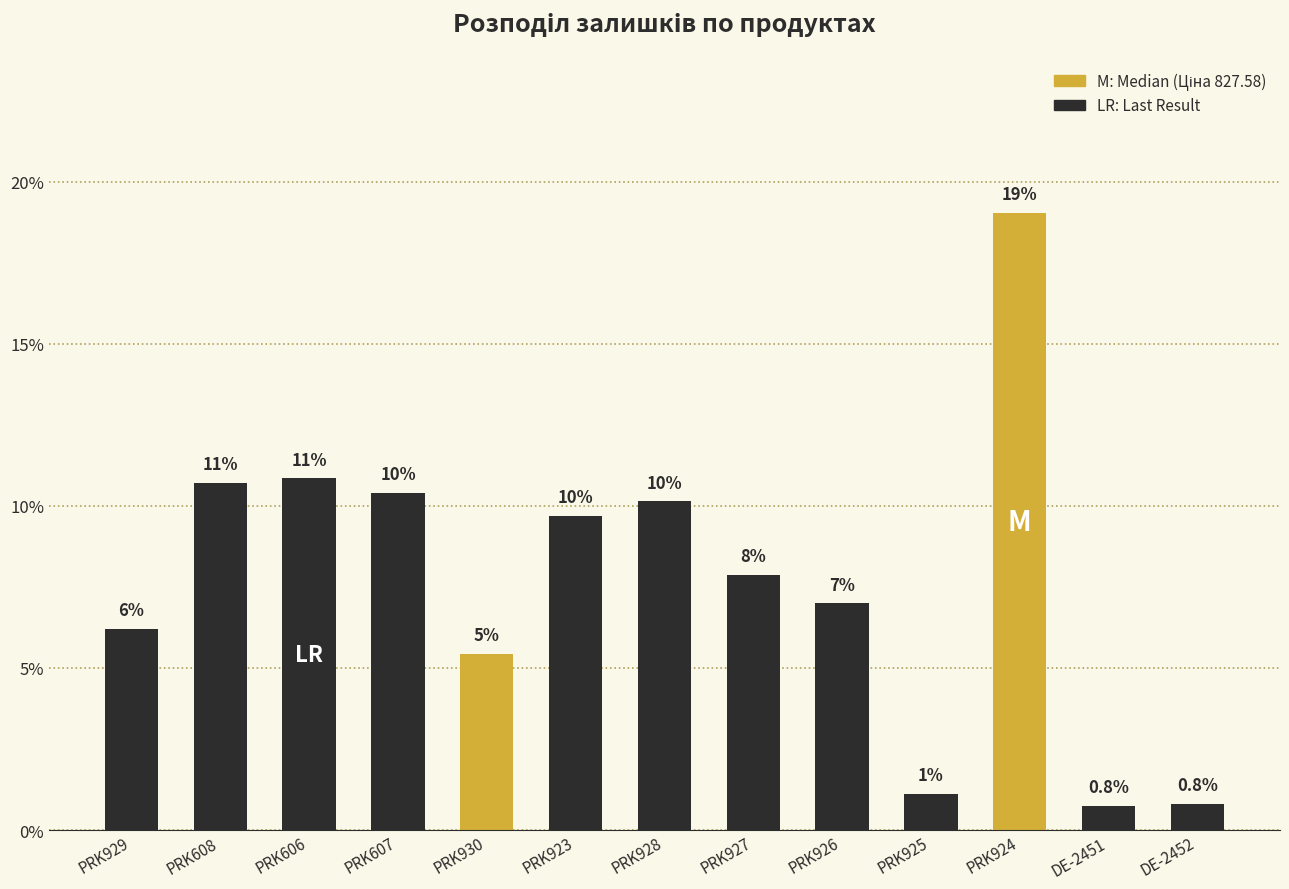

How many bars are there in total?

13